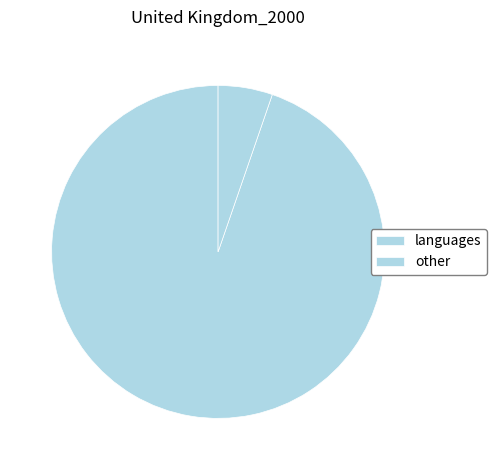

Count the number of slices in the pie.

2